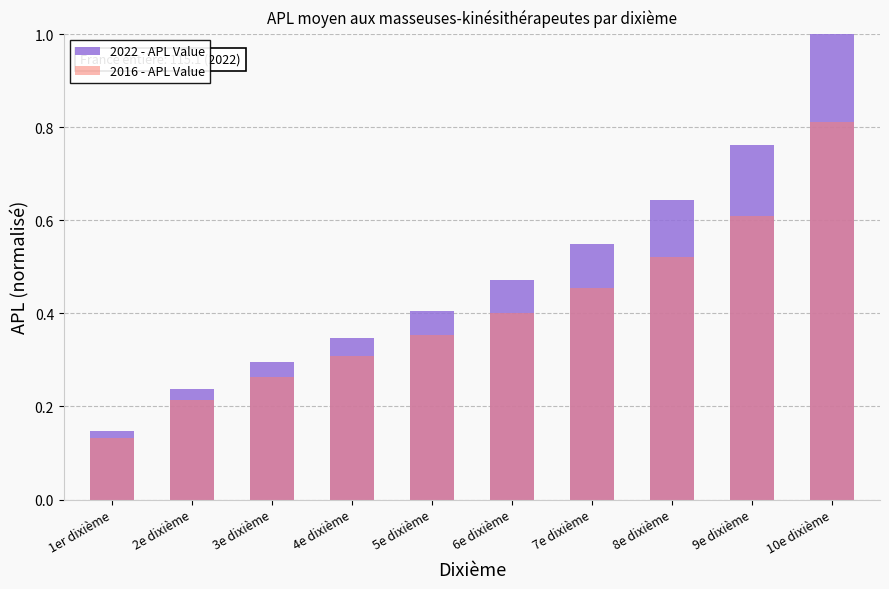

Reading left to right, transcribe all the data shown in this chart.

2022 - APL Value: 1er dixième=0.1	2e dixième=0.2	3e dixième=0.3	4e dixième=0.3	5e dixième=0.4	6e dixième=0.5	7e dixième=0.5	8e dixième=0.6	9e dixième=0.8	10e dixième=1.0
2016 - APL Value: 1er dixième=0.1	2e dixième=0.2	3e dixième=0.3	4e dixième=0.3	5e dixième=0.4	6e dixième=0.4	7e dixième=0.5	8e dixième=0.5	9e dixième=0.6	10e dixième=0.8